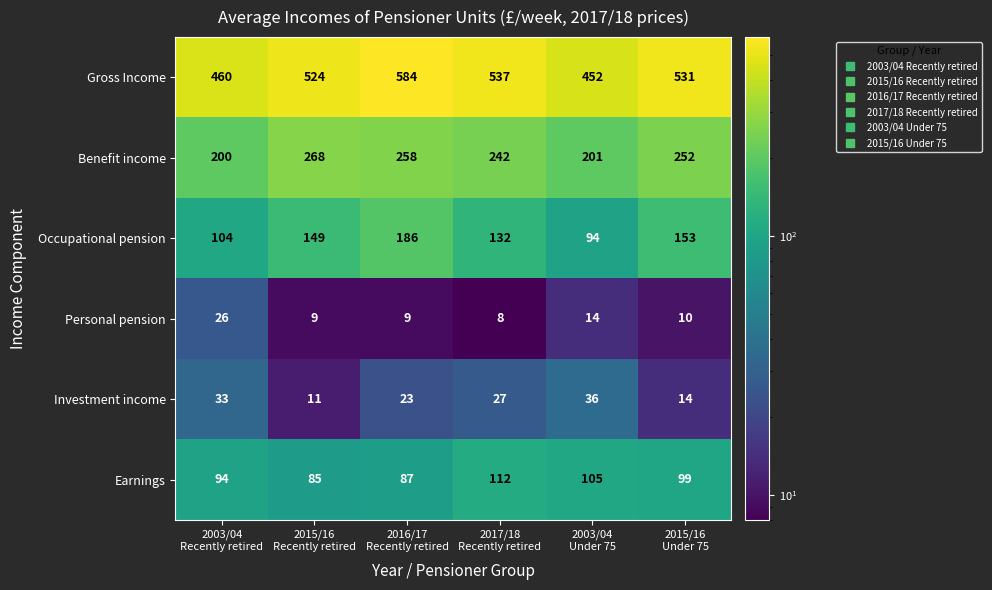

Which label corresponds to the largest value in the chart?

2016/17
Recently retired